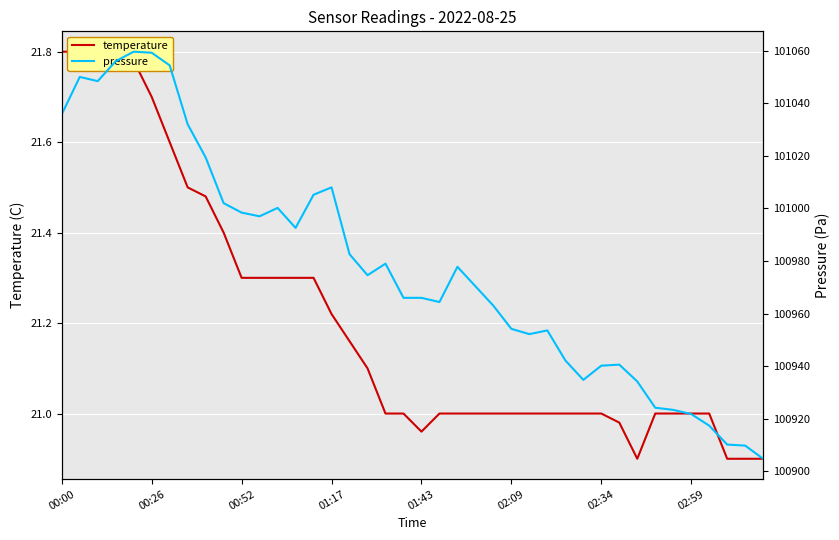

The value of pressure at 00:00 is 178018.0. True or false?

False